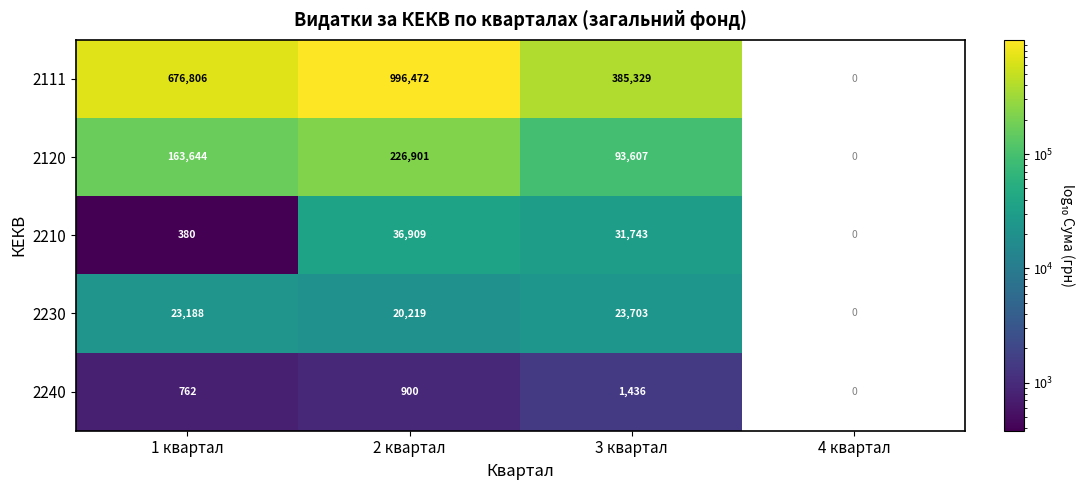

What is the difference between the highest and lowest values at 3 квартал?

383893